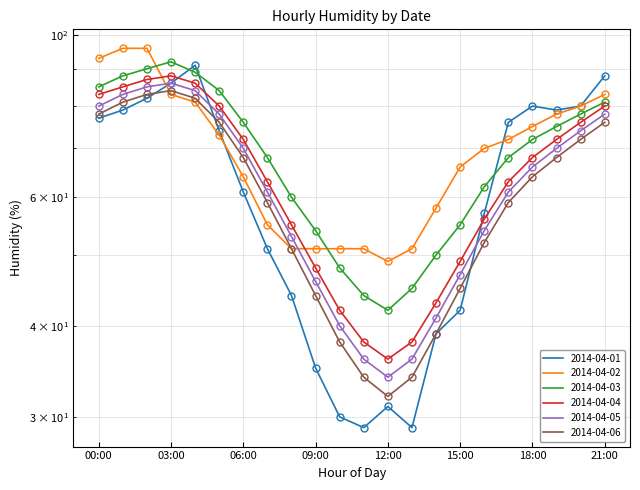

The 2014-04-01 series shows 29 at 13:00. True or false?

True